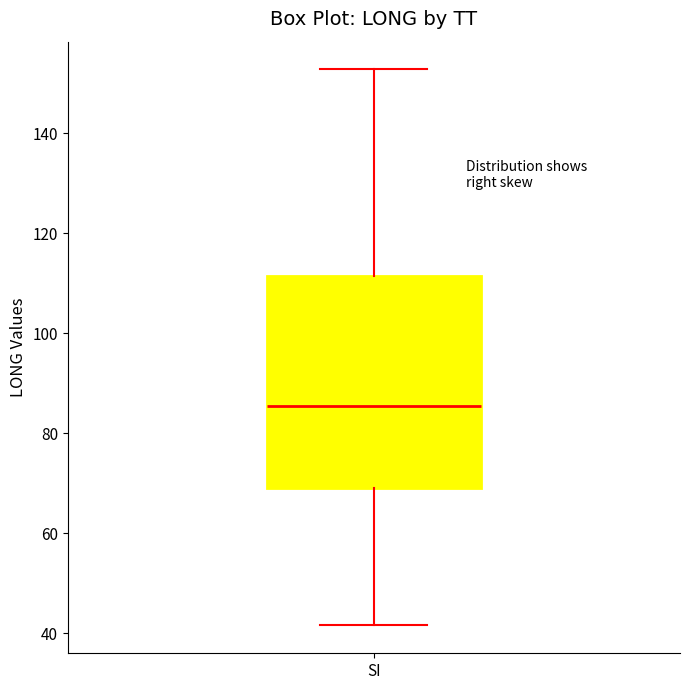

Where is the lower edge of the box for SI on the y-axis? The values are not printed on the chart, so give them approximately, as read against the axis.

70